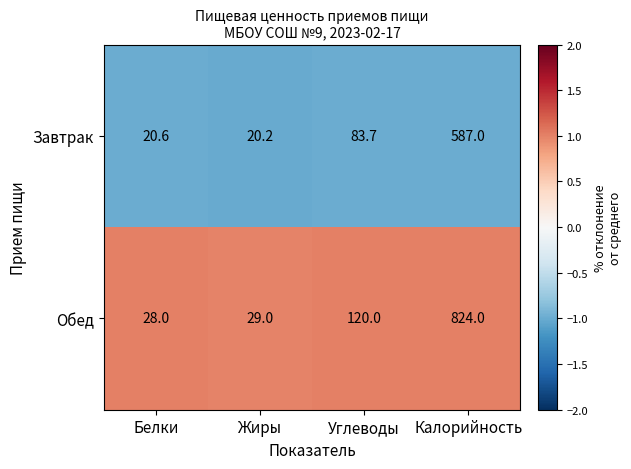

Reading left to right, transcribe all the data shown in this chart.

Завтрак: 20.6	20.2	83.7	587.0
Обед: 28.0	29.0	120.0	824.0